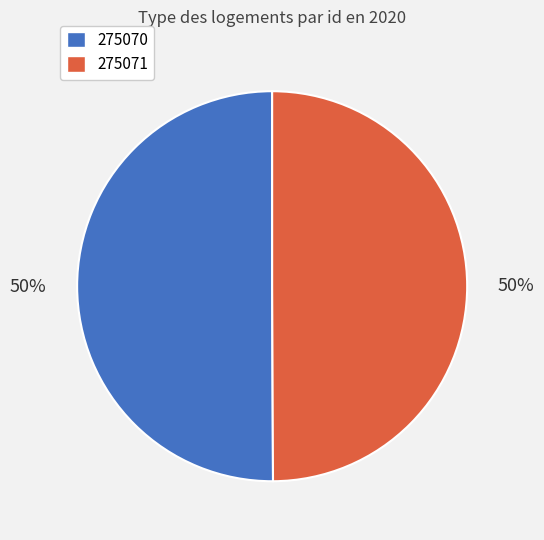

To the nearest percent, what is the average slice percentage?

50%